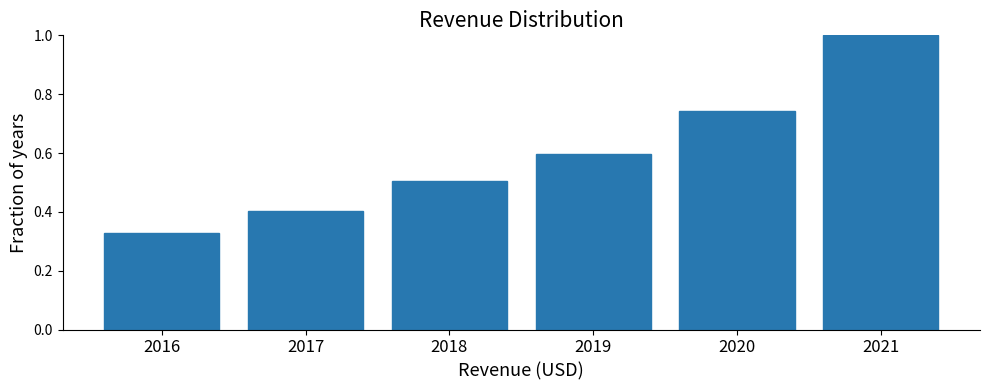

Between 2018 and 2021, which is larger?

2021